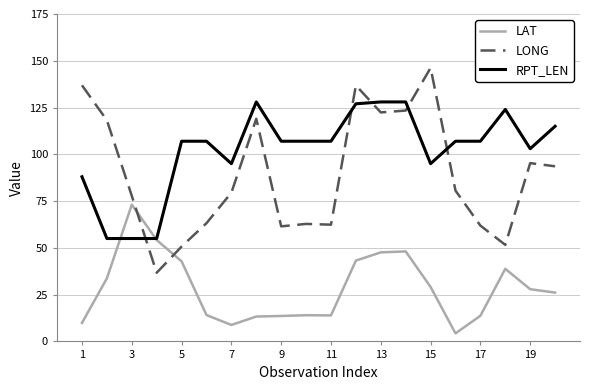

Which series has the largest total across all categories?

RPT_LEN